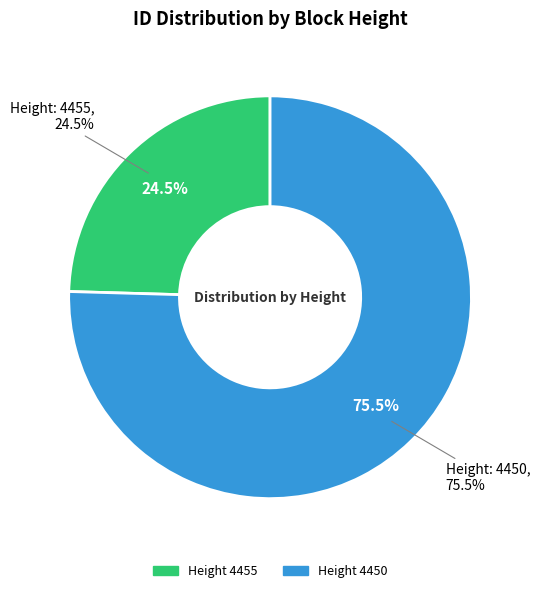

To the nearest percent, what is the combined percentage of 4455 and 4450?

100%